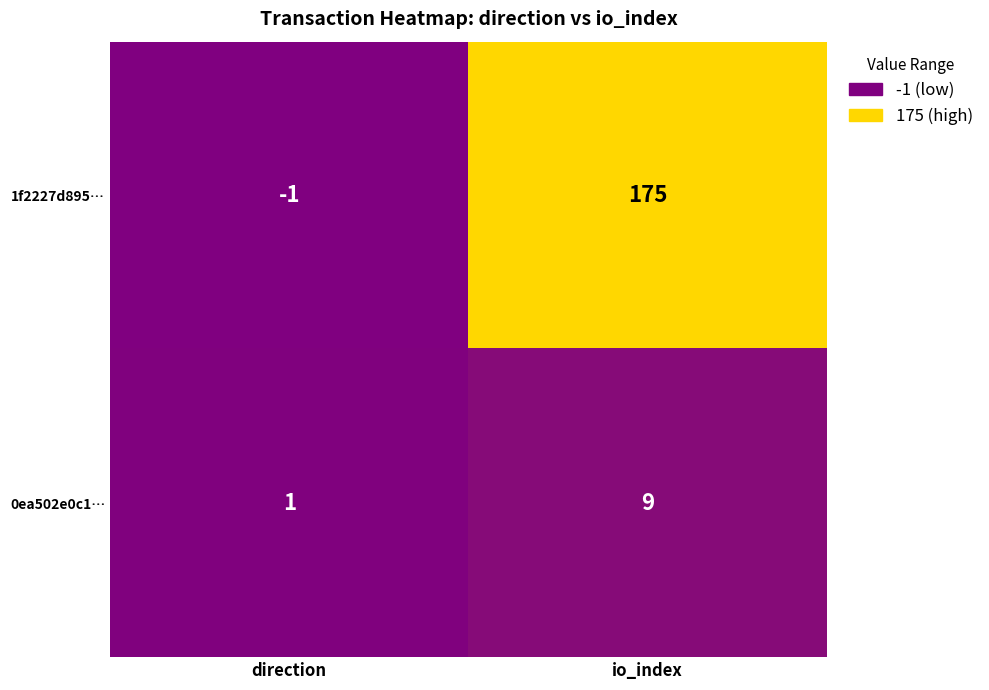

Reading right to left, extract all data points from this chart.

1f2227d895…: 175	-1
0ea502e0c1…: 9	1